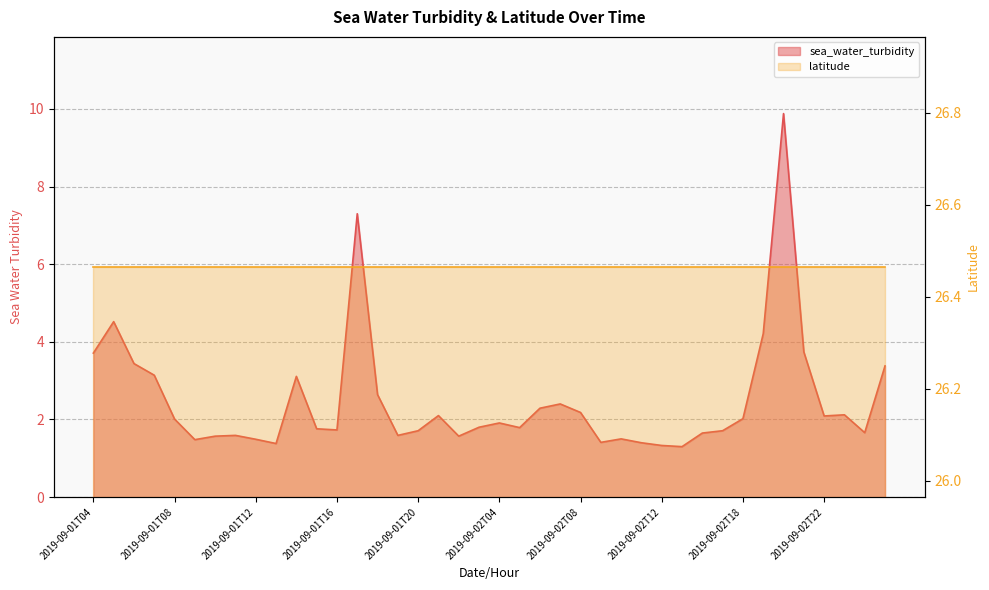

List the labels in order of value, smallest first.

2019-09-02T13, 2019-09-02T12, 2019-09-01T13, 2019-09-02T11, 2019-09-02T09, 2019-09-01T09, 2019-09-01T12, 2019-09-02T10, 2019-09-01T10, 2019-09-01T22, 2019-09-01T11, 2019-09-01T19, 2019-09-02T16, 2019-09-03T04, 2019-09-01T20, 2019-09-02T17, 2019-09-01T16, 2019-09-01T15, 2019-09-02T05, 2019-09-01T23, 2019-09-02T04, 2019-09-01T08, 2019-09-02T18, 2019-09-02T22, 2019-09-01T21, 2019-09-02T23, 2019-09-02T08, 2019-09-02T06, 2019-09-02T07, 2019-09-01T18, 2019-09-01T14, 2019-09-01T07, 2019-09-03T05, 2019-09-01T06, 2019-09-01T04, 2019-09-02T21, 2019-09-02T19, 2019-09-01T05, 2019-09-01T17, 2019-09-02T20